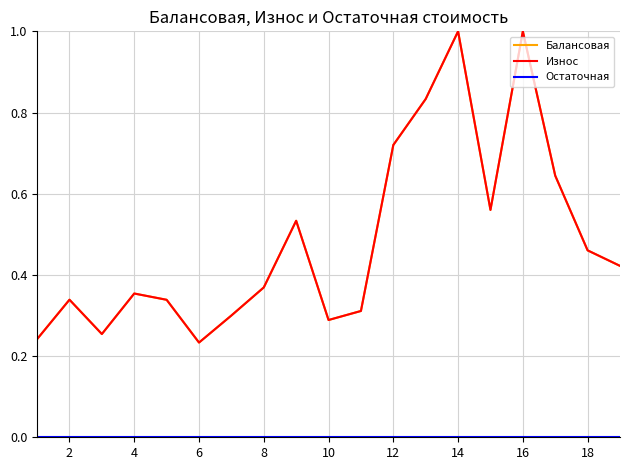

Which series has the largest range (max minus min)?

Балансовая